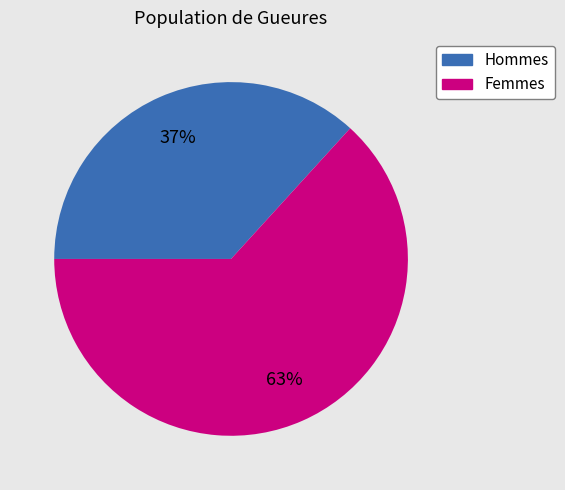

Is there a majority slice in this chart?

Yes